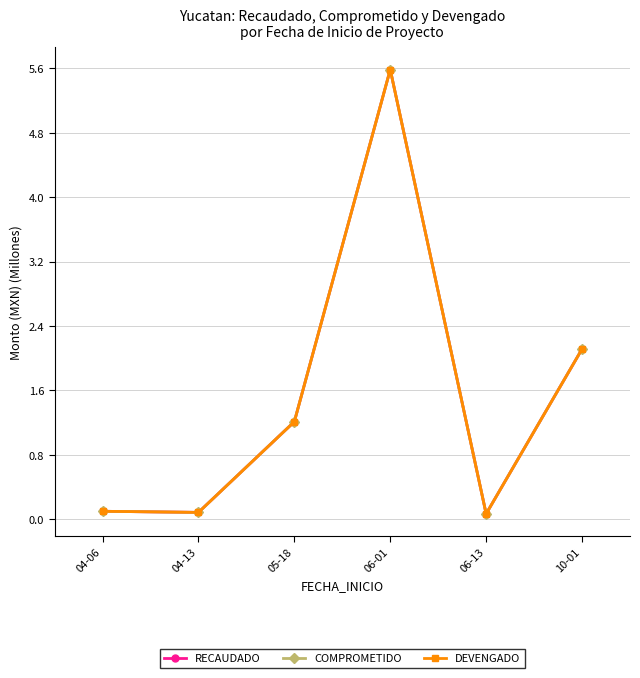

Does the chart have visible grid lines?

Yes